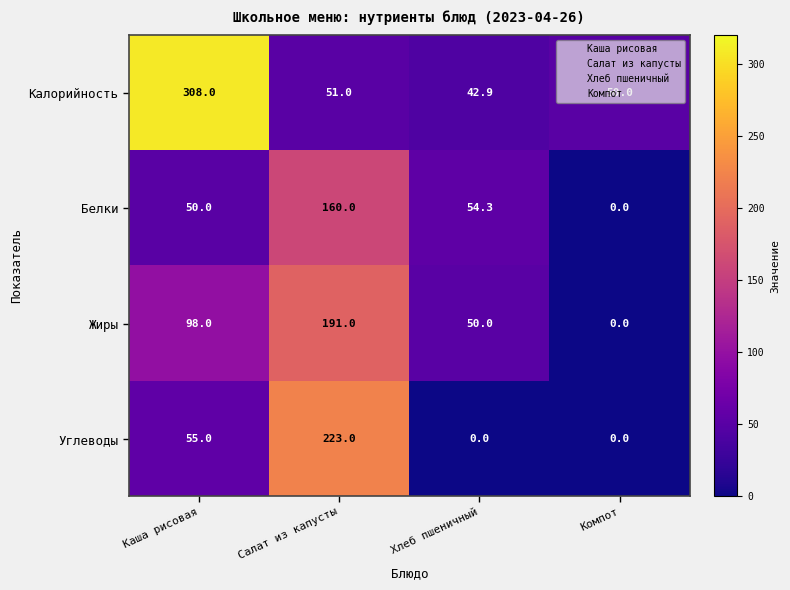

How many data points does each series have?

4